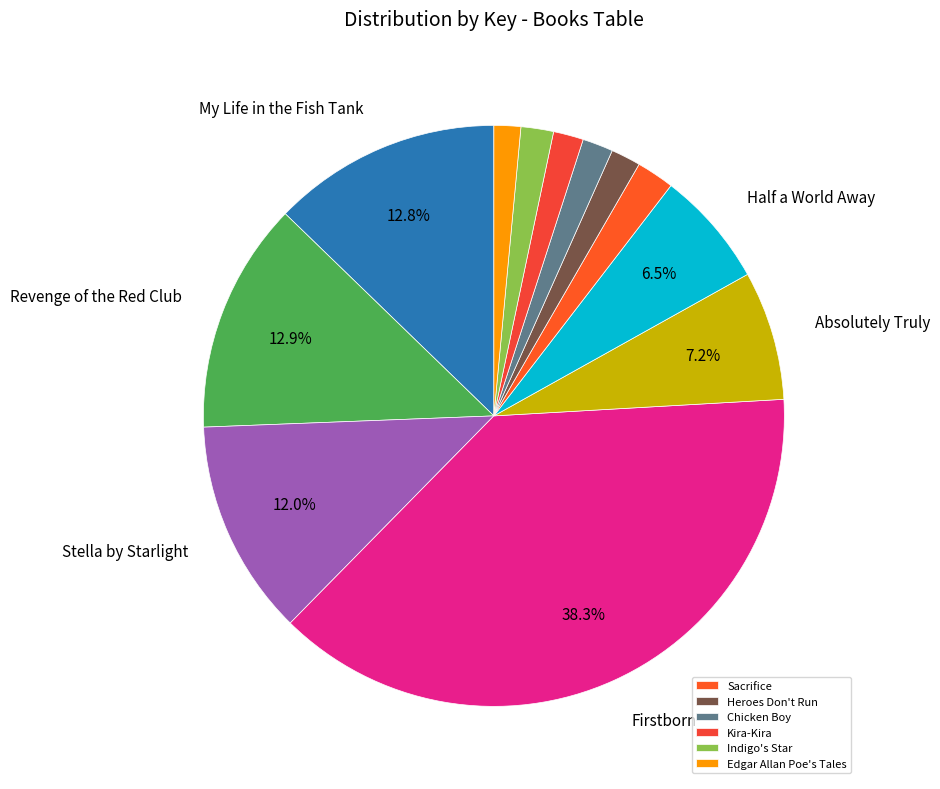

How many segments does this pie chart have?

12